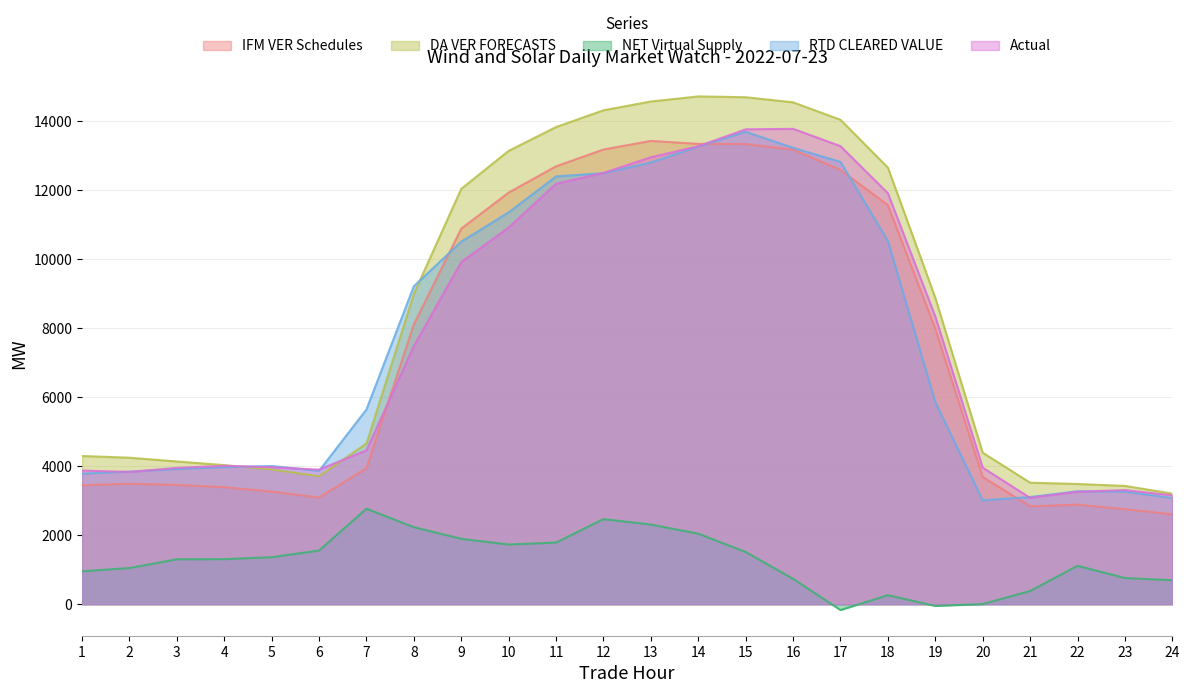

Reading left to right, extract all data points from this chart.

IFM VER Schedules: 3445.4	3493.3	3457.6	3391.9	3266.3	3092.3	3943.7	8111.1	10885.4	11931.9	12693.6	13181.2	13429.8	13343.5	13338.7	13176.8	12588.4	11567.8	7988.4	3689.6	2836.8	2886.8	2755.0	2607.8
DA VER FORECASTS: 4296.7	4247.2	4137.9	4032.3	3905.5	3710.6	4660.1	8994.8	12040.8	13141.7	13831.8	14317.1	14572.3	14719.5	14696.1	14548.3	14041.6	12656.6	8882.4	4392.3	3523.4	3485.0	3429.5	3207.7
NET Virtual Supply: 954.8	1048.8	1302.9	1306.0	1363.3	1556.1	2768.0	2232.6	1895.9	1730.4	1786.8	2466.9	2308.7	2044.7	1514.0	735.2	-168.5	262.6	-50.2	5.0	382.7	1113.5	759.5	695.6
RTD CLEARED VALUE: 3785.7	3844.4	3919.5	3974.1	4006.6	3865.4	5646.1	9218.5	10511.2	11359.8	12401.9	12493.6	12803.2	13267.5	13694.0	13230.3	12820.4	10528.1	5859.3	3010.4	3107.7	3275.3	3263.3	3078.4
Actual: 3875.2	3834.5	3952.5	4013.3	3970.1	3901.7	4460.3	7484.2	9920.6	10918.0	12190.1	12502.2	12956.3	13274.8	13766.0	13780.0	13278.0	11912.8	8341.5	3958.9	3083.5	3260.1	3308.9	3158.9